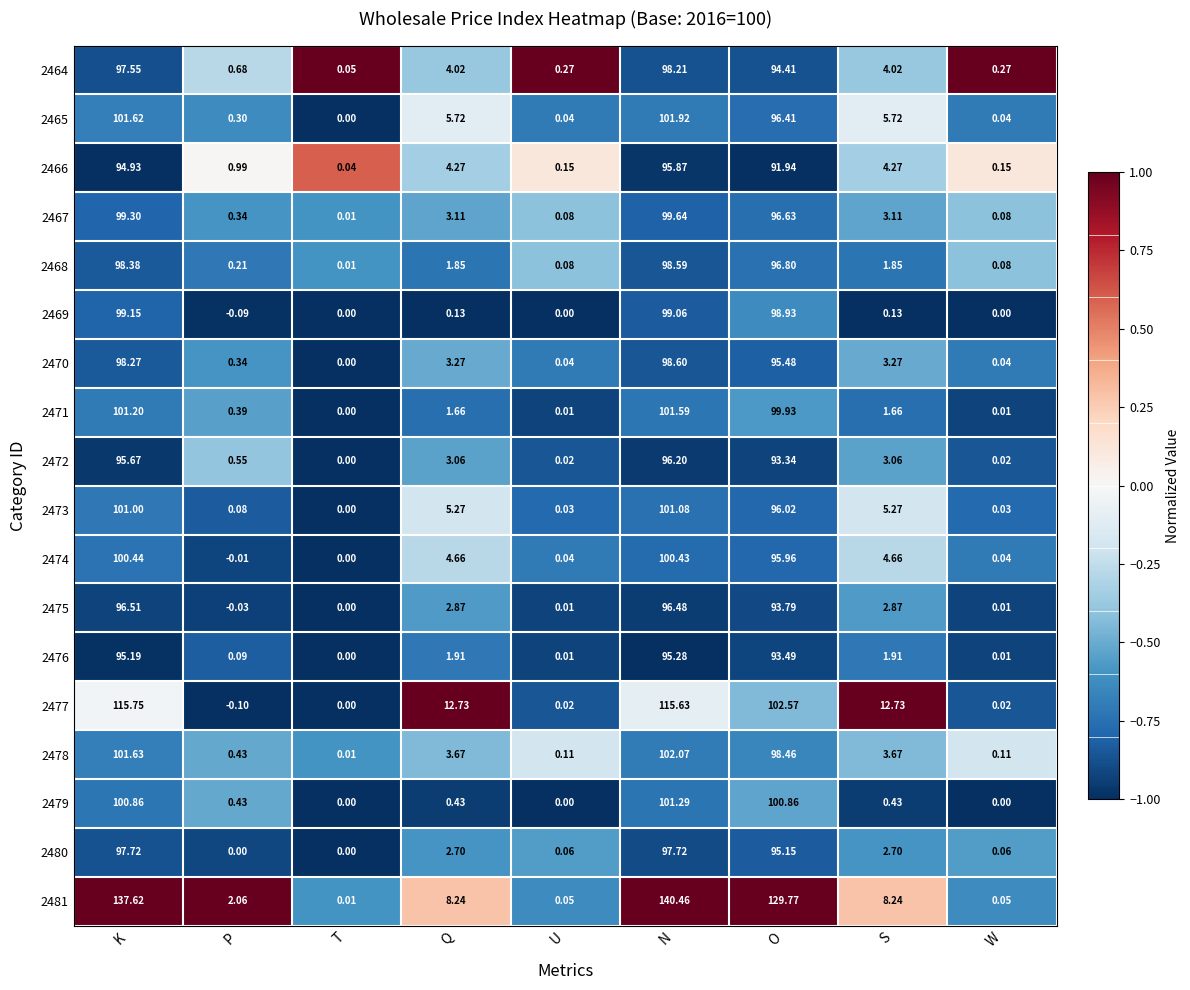

What is the smallest value displayed?

-0.1